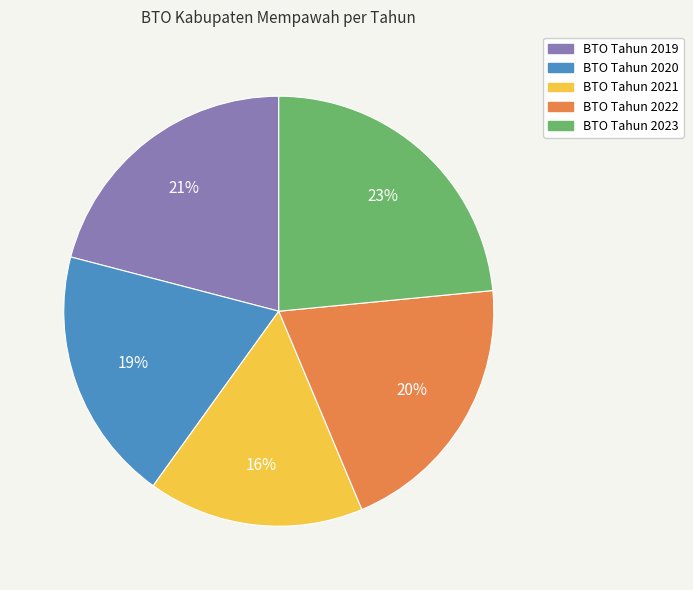

To the nearest percent, what is the average slice percentage?

20%